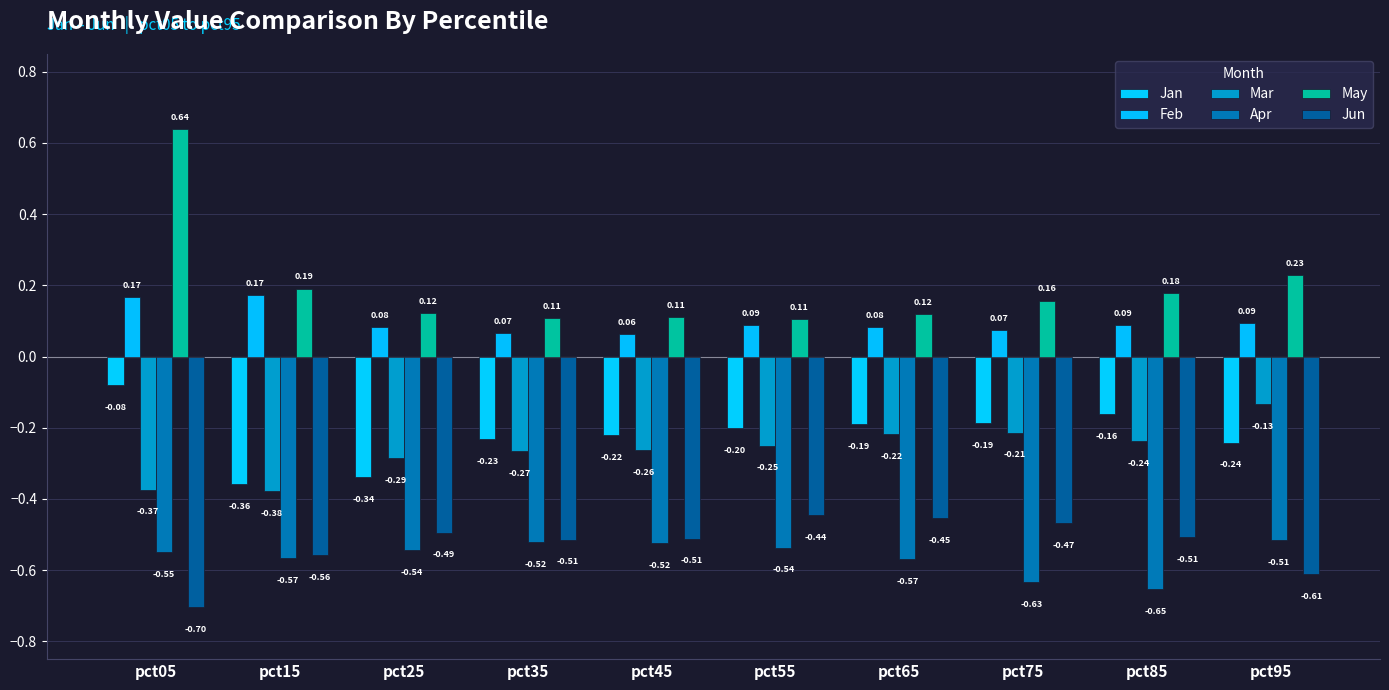

Count the number of categories in the chart.

10